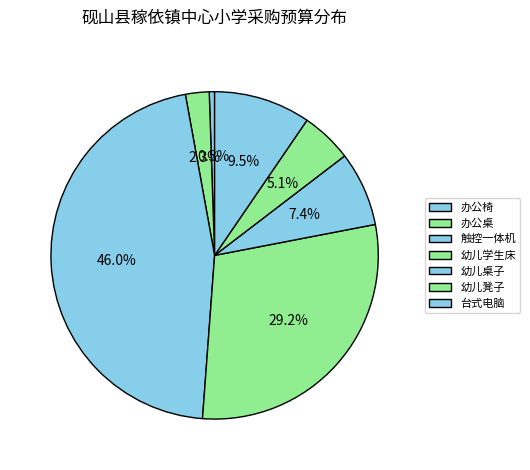

What percentage is NOT represented by 台式电脑?

90.5%